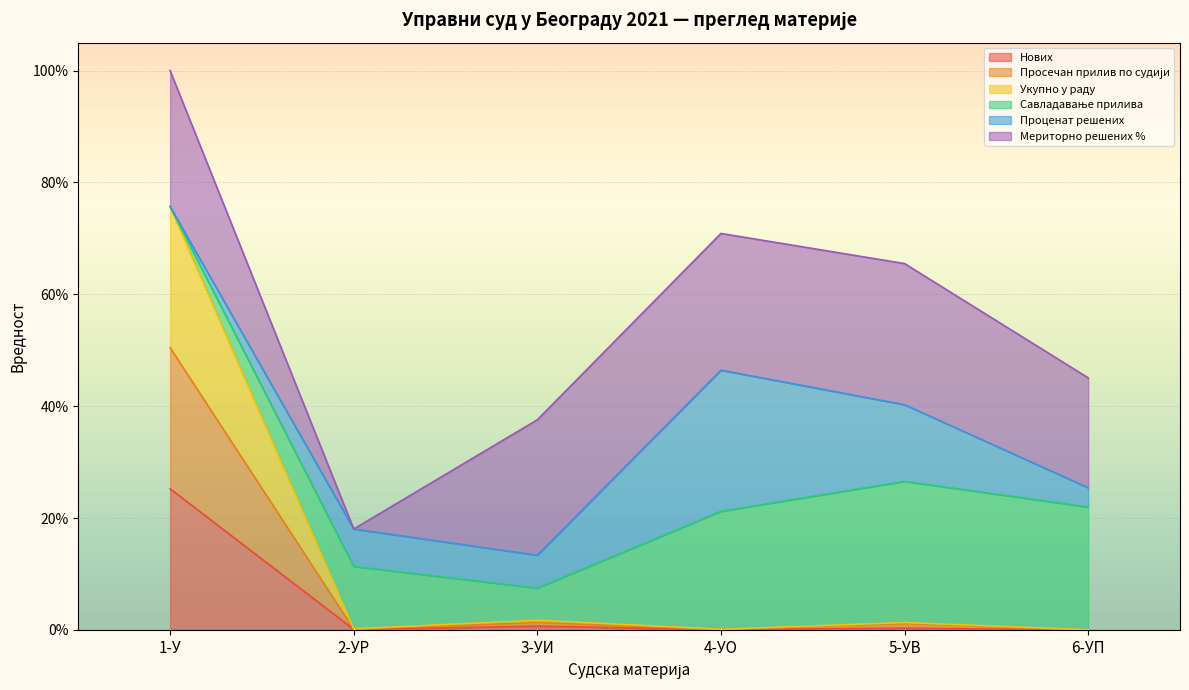

Which has a higher value, 5-УВ or 6-УП?

5-УВ